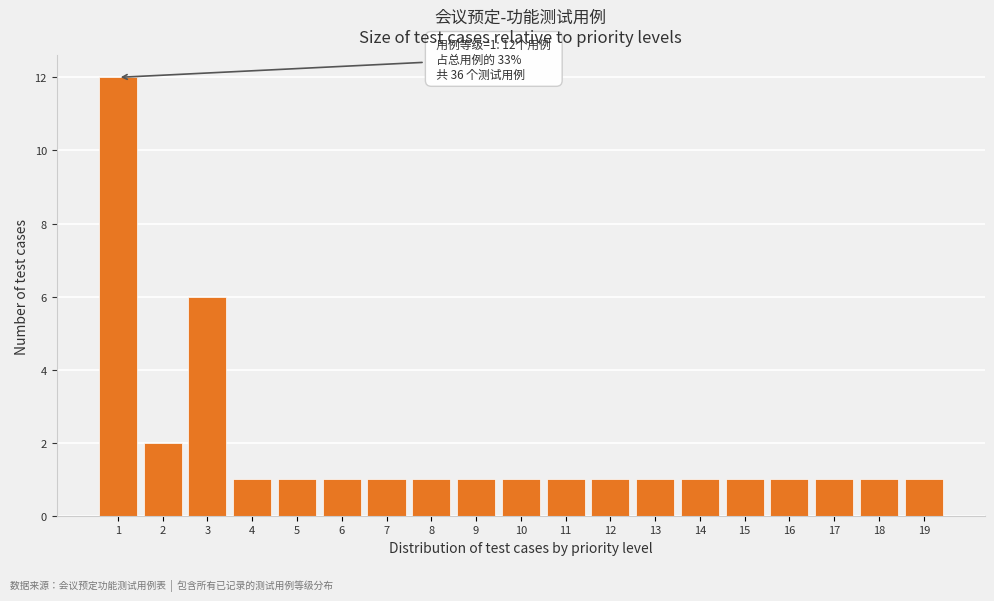

Over which range of the x-axis is the bar tallest?

0.5 to 1.5